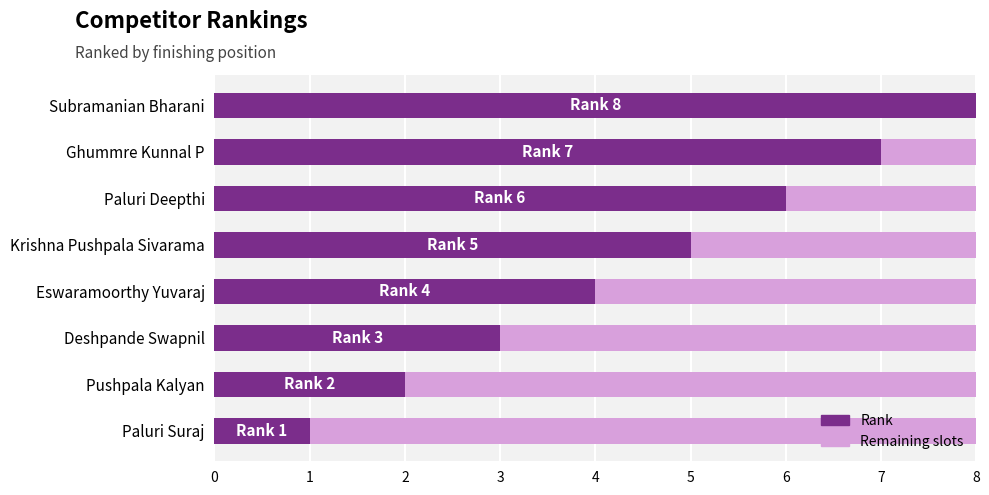

What is the total value across all series at Paluri Suraj?

8